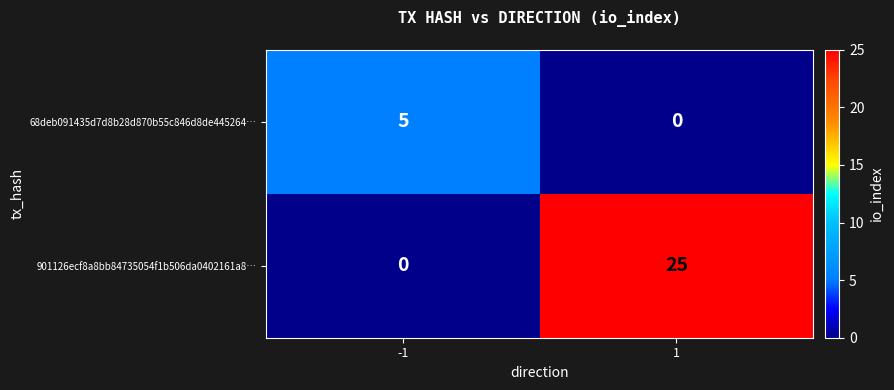

Is it true that 68deb091435d7d8b28d870b55c846d8de445264… equals 2 at -1?

False